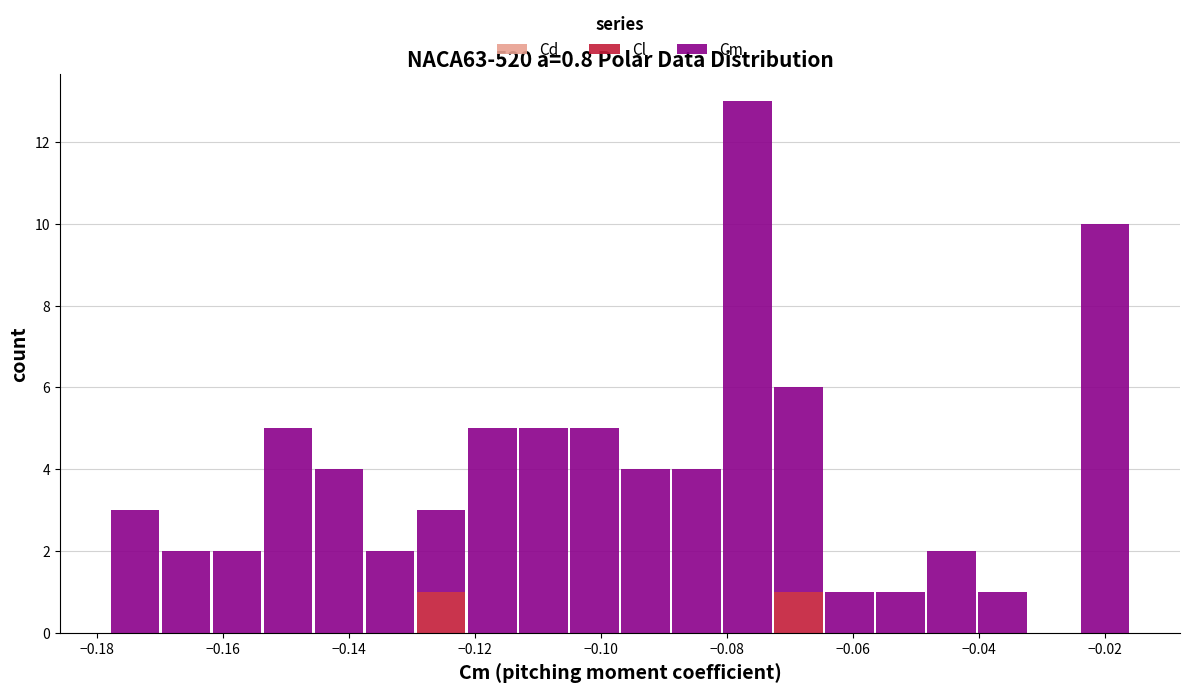

Reading left to right, transcribe this chart: for each stacked bar, give the range it covers on the x-axis and its total height. Neither the bar edges nor the heights are printed on the chart, so give them approximately, as read against the axes.

-0.178 to -0.170: 3
-0.170 to -0.162: 2
-0.162 to -0.154: 2
-0.154 to -0.146: 5
-0.146 to -0.138: 4
-0.138 to -0.130: 2
-0.130 to -0.122: 3
-0.122 to -0.114: 5
-0.114 to -0.106: 5
-0.106 to -0.096: 5
-0.096 to -0.088: 4
-0.088 to -0.080: 4
-0.080 to -0.072: 13
-0.072 to -0.064: 6
-0.064 to -0.056: 1
-0.056 to -0.048: 1
-0.048 to -0.040: 2
-0.040 to -0.032: 1
-0.032 to -0.024: 0
-0.024 to -0.016: 10